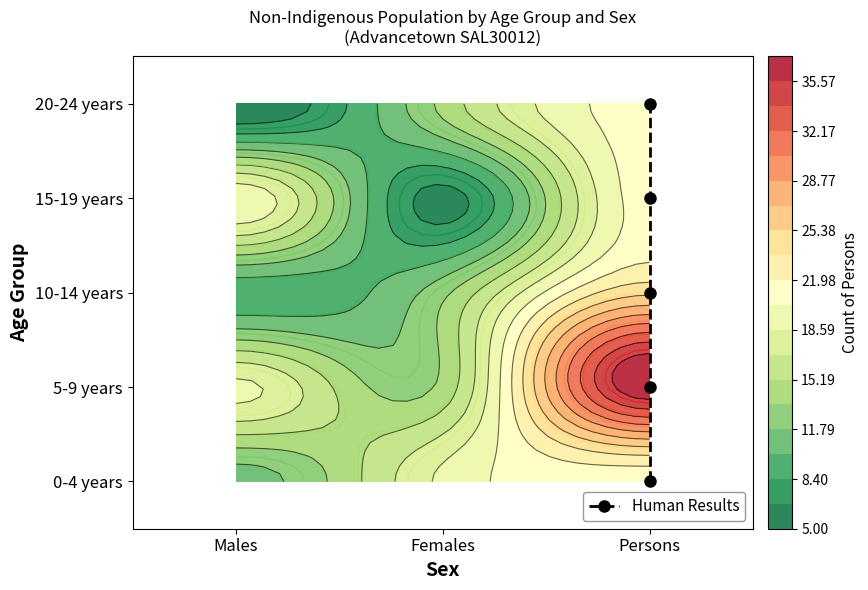

The chart shows a value of 3 at Persons. True or false?

False